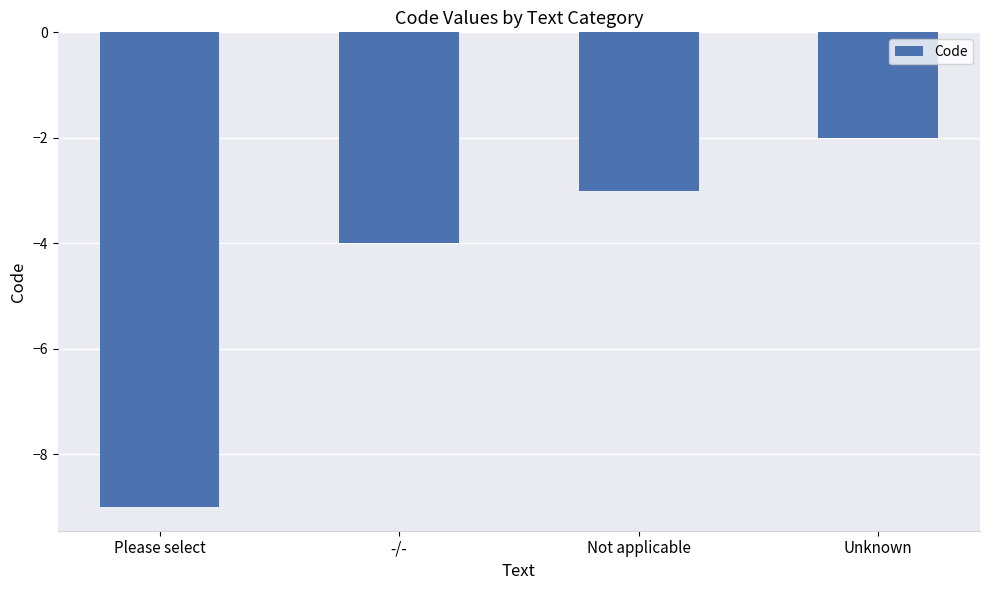

Is it true that the value at Please select is -9?

True